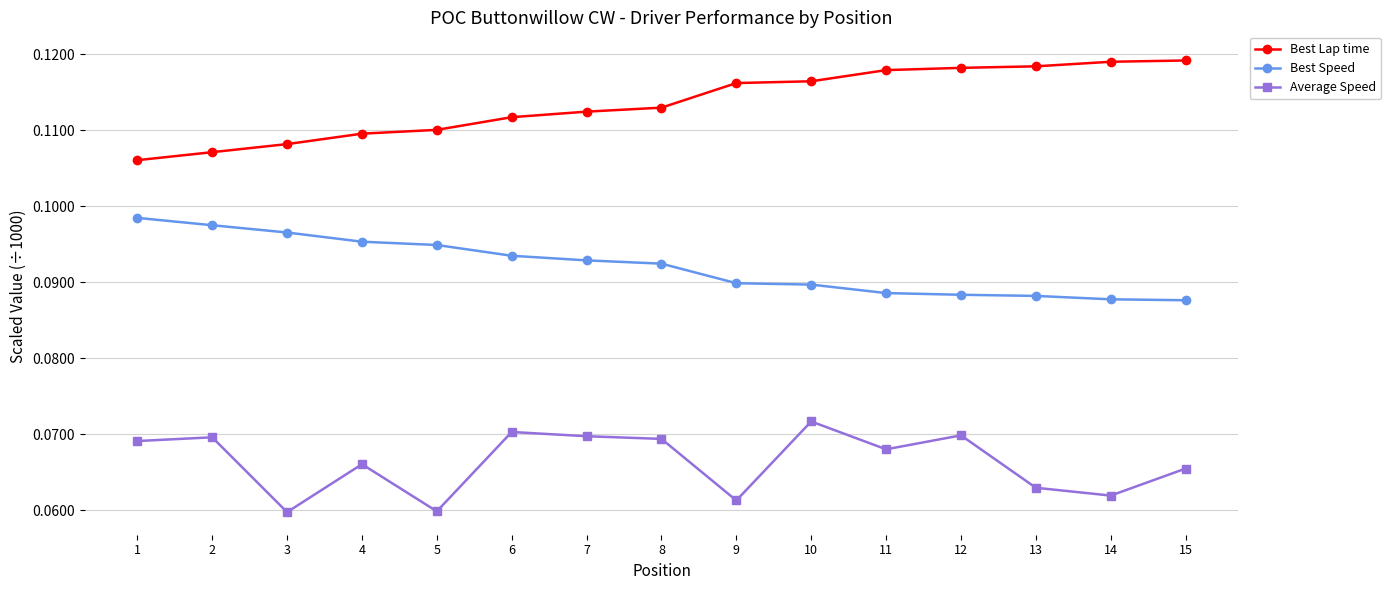

At which label is Best Lap time closest to 0?

1